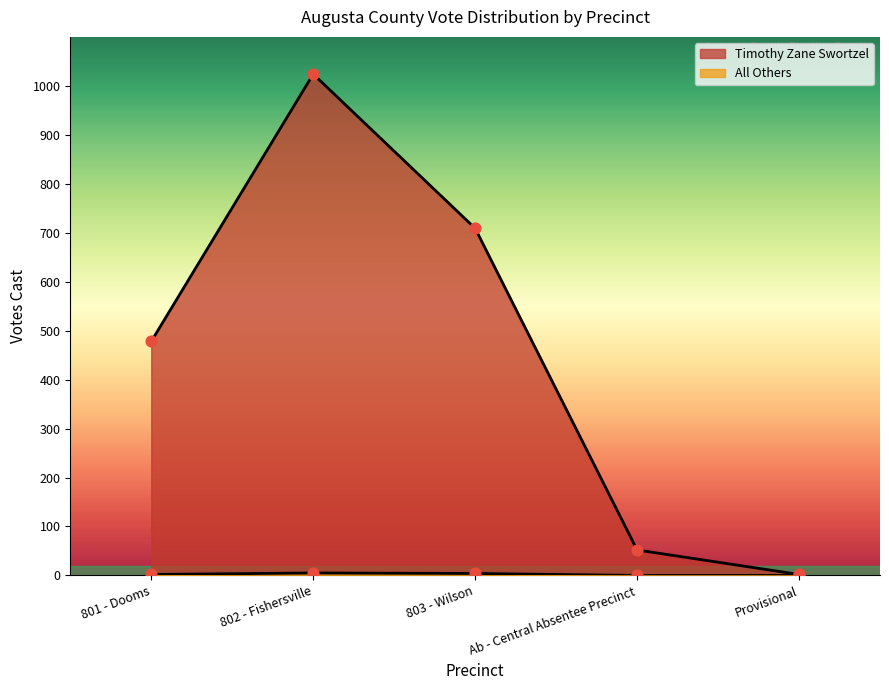

What is the total value across all series at 803 - Wilson?

713